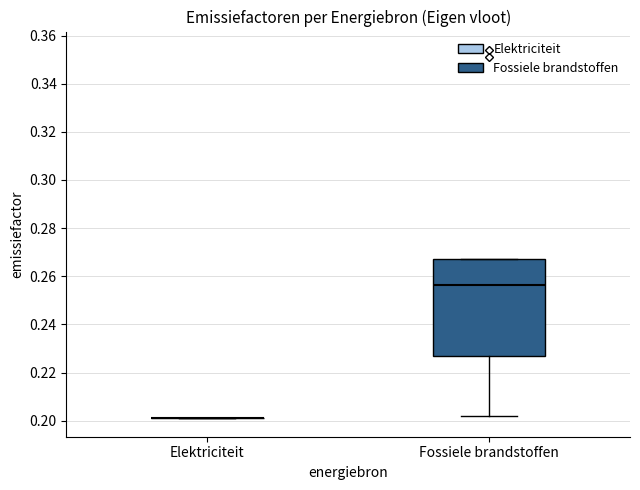

Reading left to right, read every box against the y-axis: the position of its median line, the range the box covers, and the ends of its whiskers. The values are not printed on the chart, so give them approximately, as read against the axis.

Elektriciteit: box collapsed to a line at 0.200, whiskers 0.200 to 0.200
Fossiele brandstoffen: median 0.256, box 0.228 to 0.268, whiskers 0.202 to 0.268